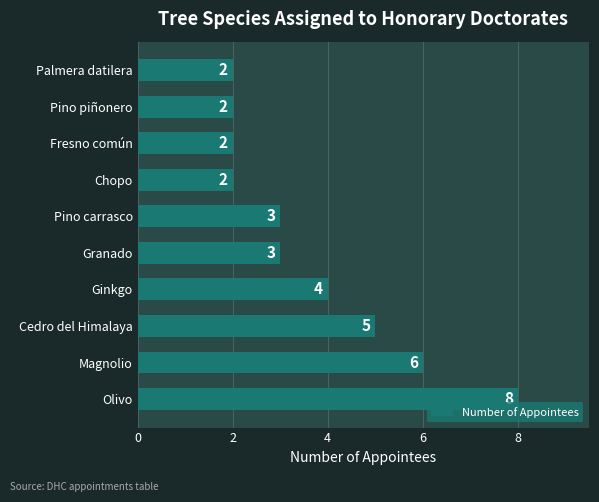

What is the sum of all values?

37